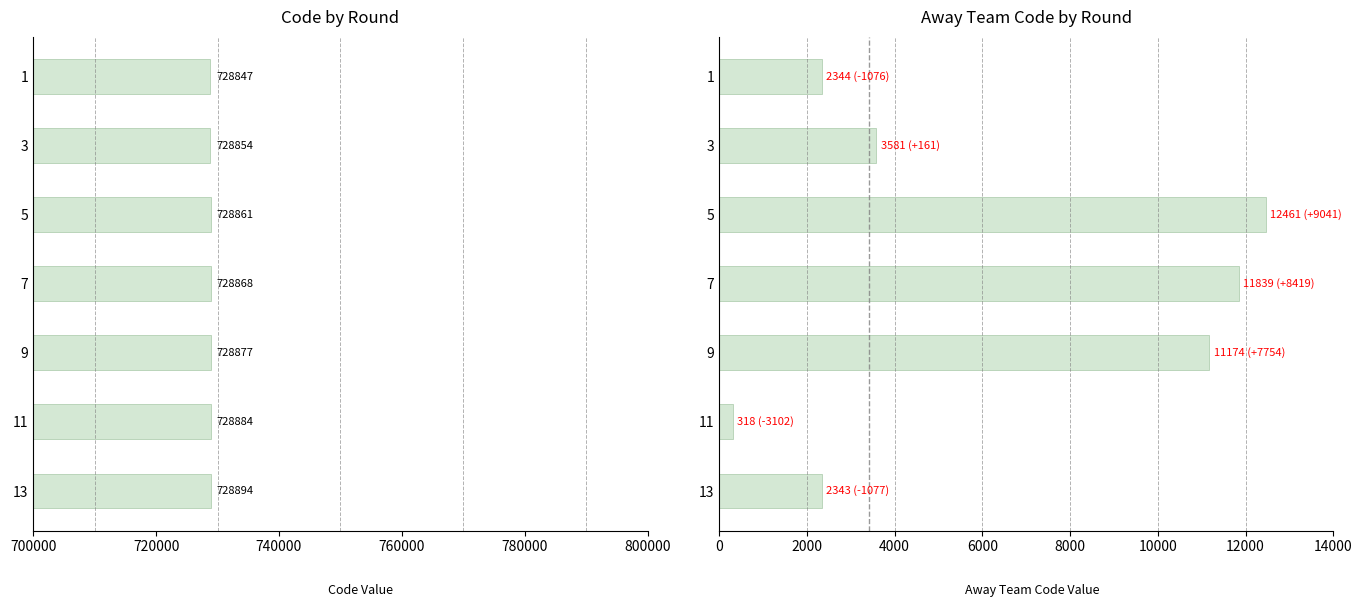

What is the highest value of the Code series?

728894